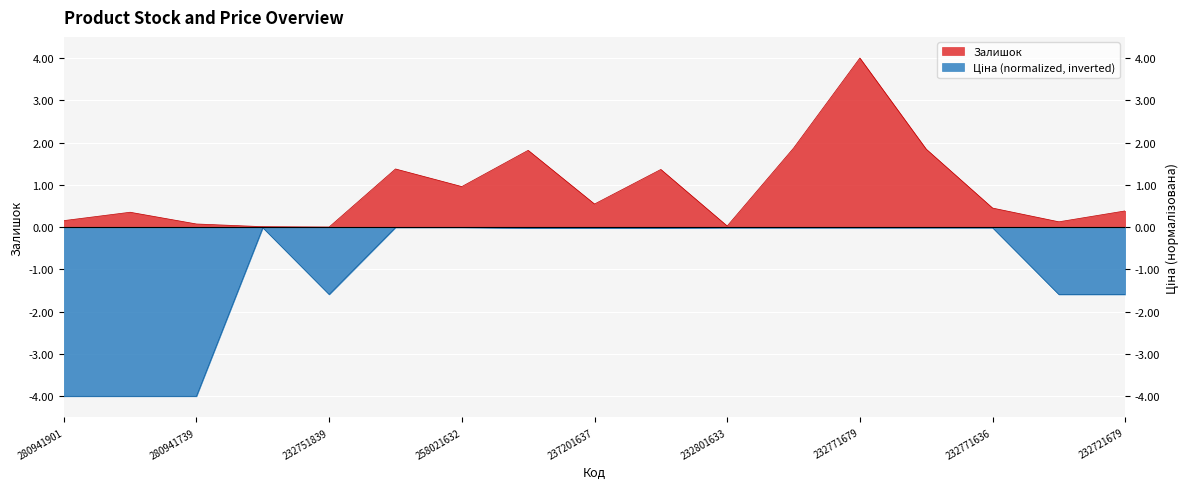

Between 280941856 and 232801632, which series saw the biggest shift?

Ціна